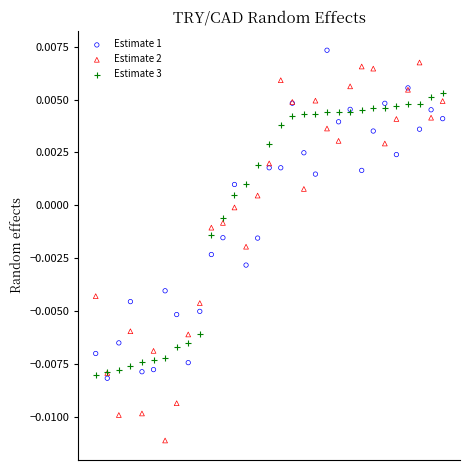

Which series reaches the minimum Y coordinate?

Estimate 2